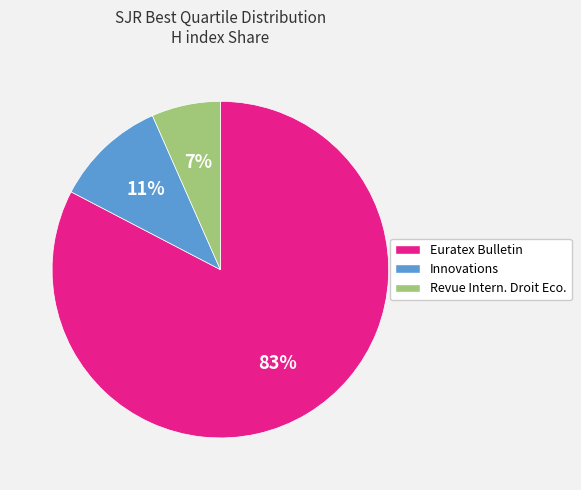

Do Revue Intern. Droit Eco. and Euratex Bulletin together represent more than half of the pie?

Yes